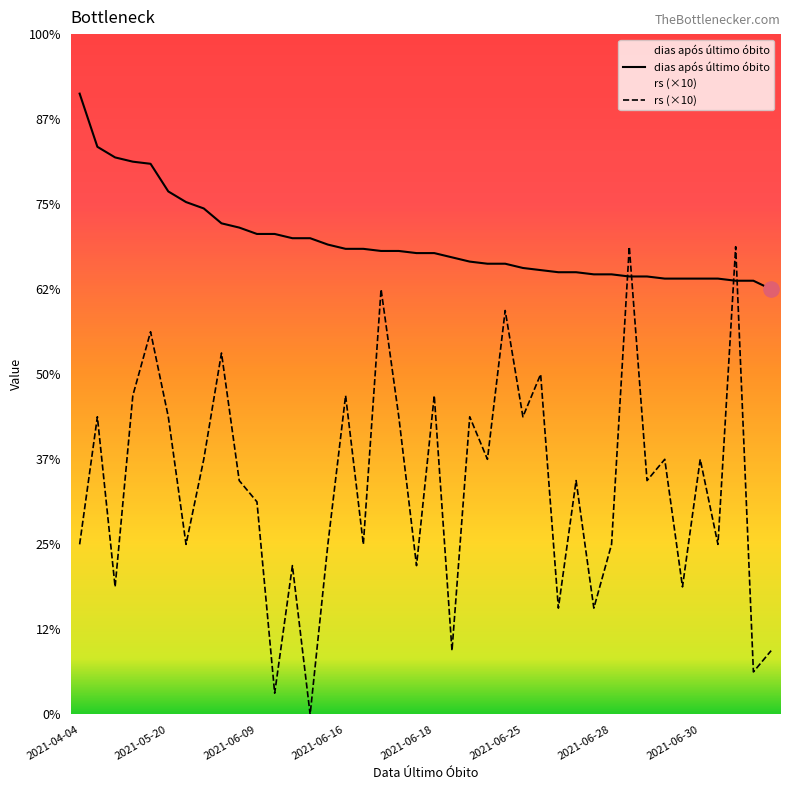

At which category is the sum across all series the highest?

2021-05-07